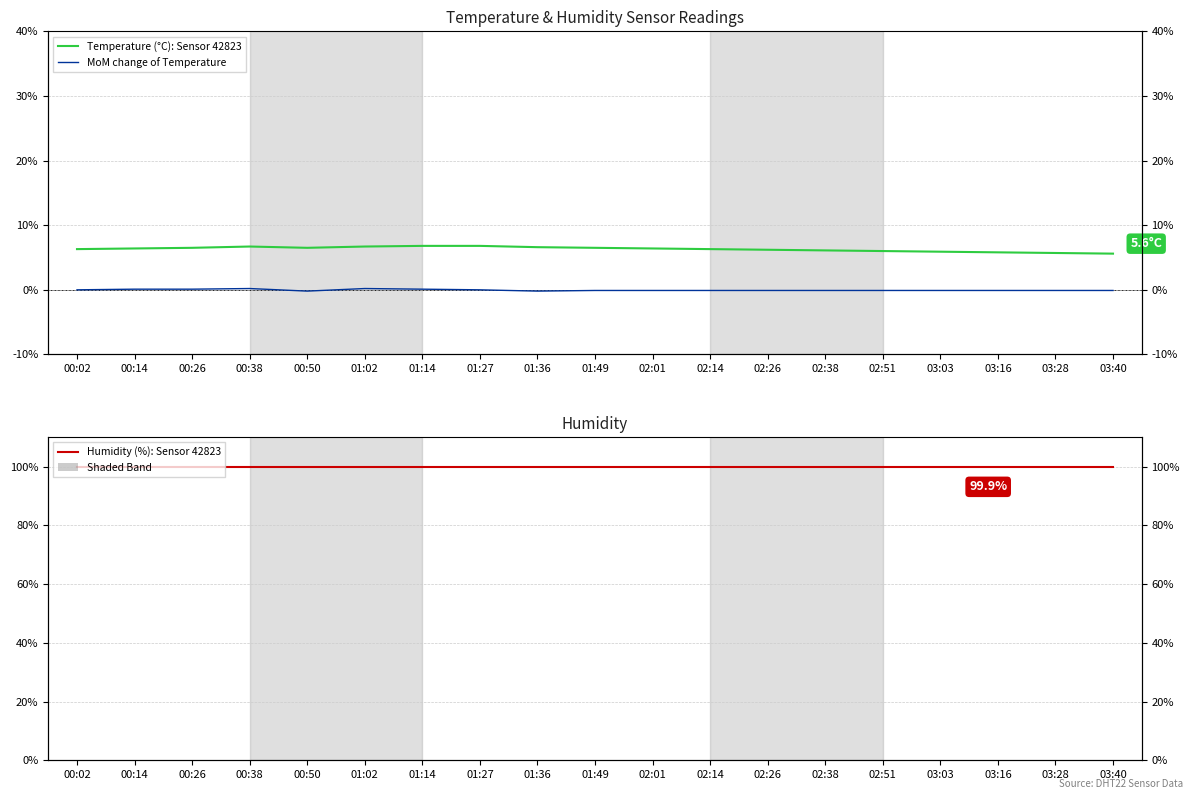

Between 00:26 and 03:40, which series saw the biggest shift?

Temperature (°C): Sensor 42823